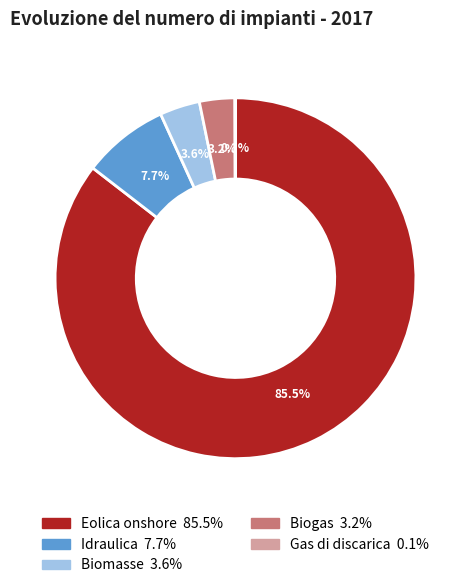

Does Idraulica represent more than half of the total?

No